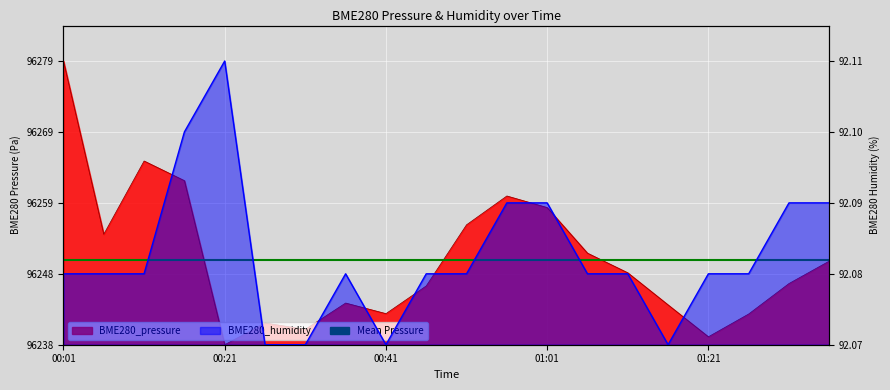

In BME280_pressure, how many points are lower than both neighbors (excluding endpoints)?

5